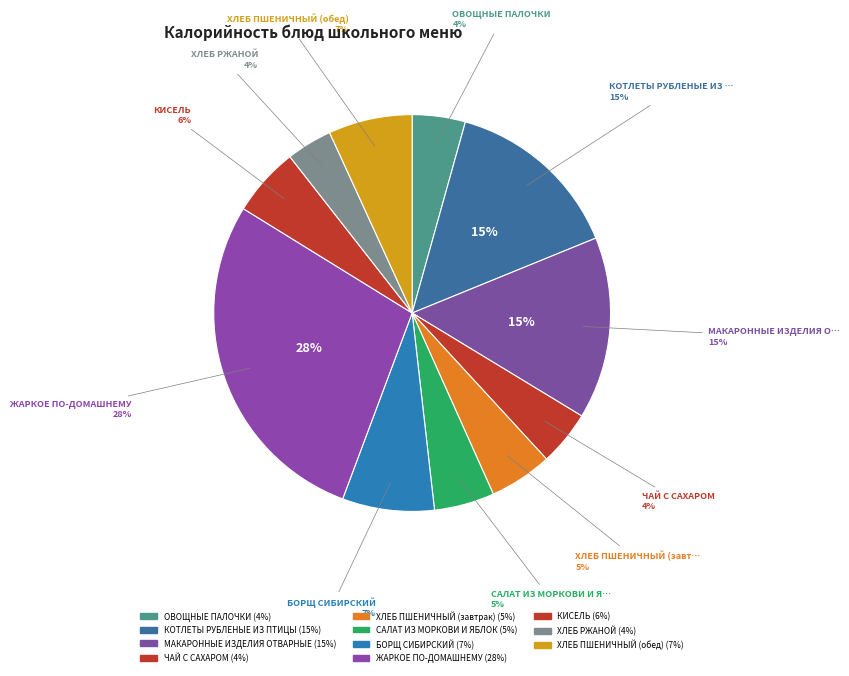

What is the smallest slice in the pie chart?

ХЛЕБ РЖАНОЙ